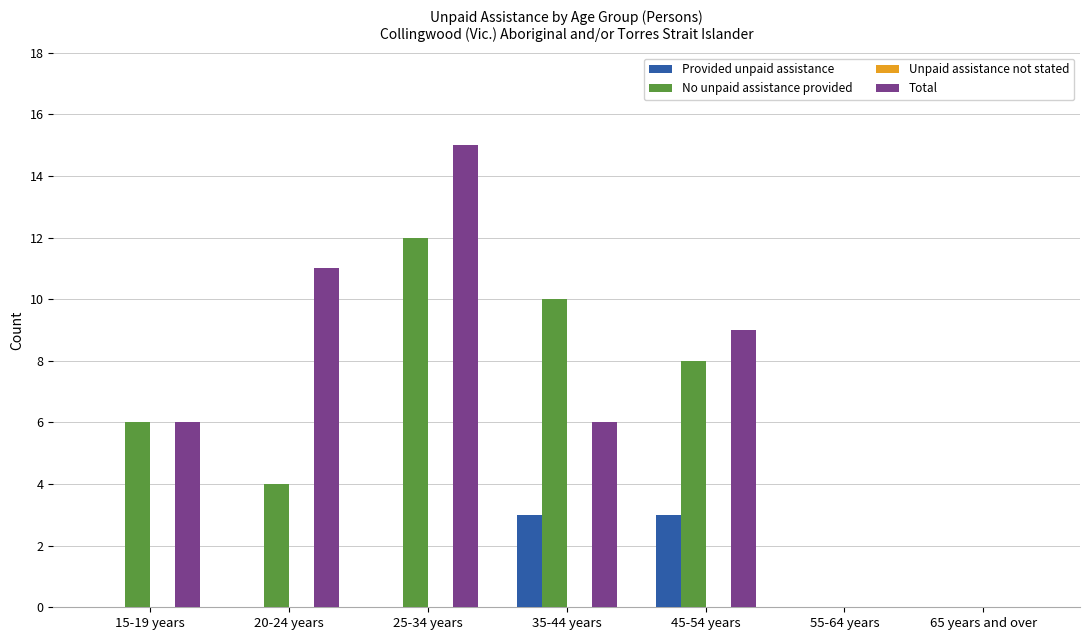

Reading left to right, extract all data points from this chart.

Provided unpaid assistance: 15-19 years=0	20-24 years=0	25-34 years=0	35-44 years=3	45-54 years=3	55-64 years=0	65 years and over=0
No unpaid assistance provided: 15-19 years=6	20-24 years=4	25-34 years=12	35-44 years=10	45-54 years=8	55-64 years=0	65 years and over=0
Total: 15-19 years=6	20-24 years=11	25-34 years=15	35-44 years=6	45-54 years=9	55-64 years=0	65 years and over=0